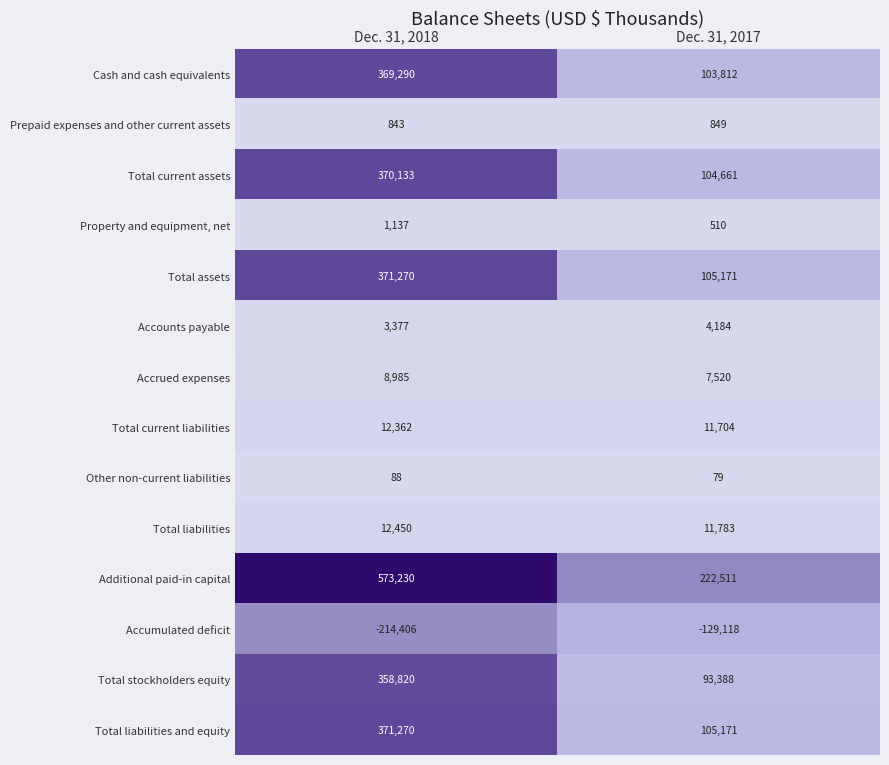

The value of Total liabilities and equity at Dec. 31, 2018 is 371270. True or false?

True